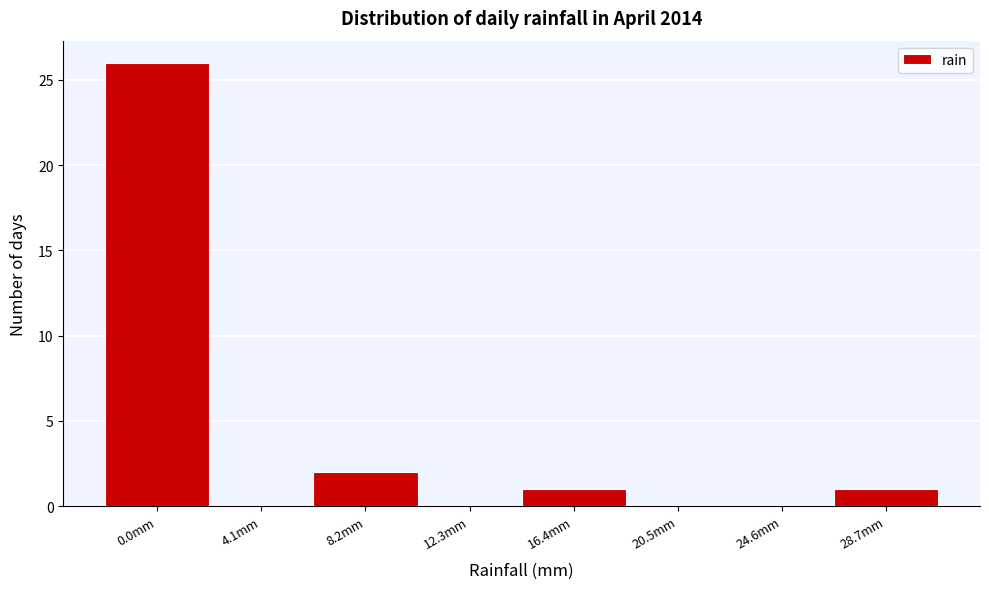

Reading left to right, transcribe all the data shown in this chart.

0.0mm=26	4.1mm=0	8.2mm=2	12.3mm=0	16.4mm=1	20.5mm=0	24.6mm=0	28.7mm=1